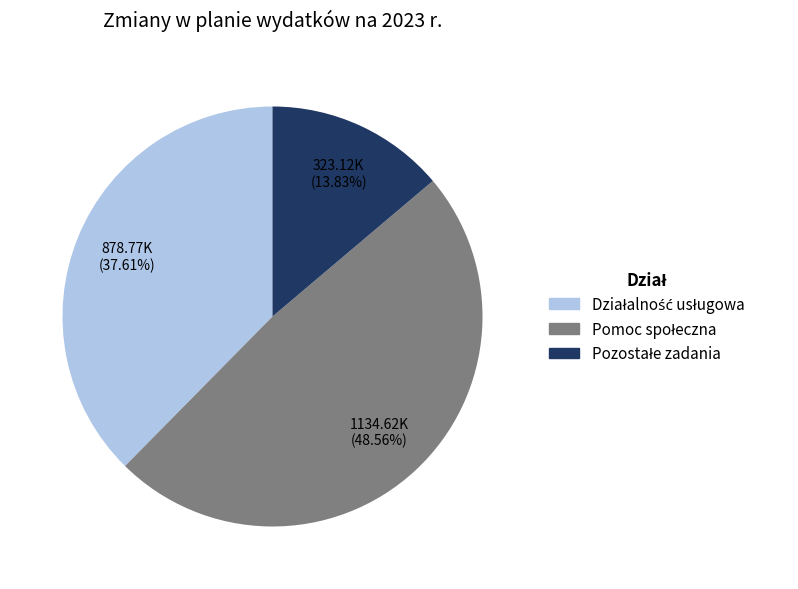

Does any single category account for the majority?

No